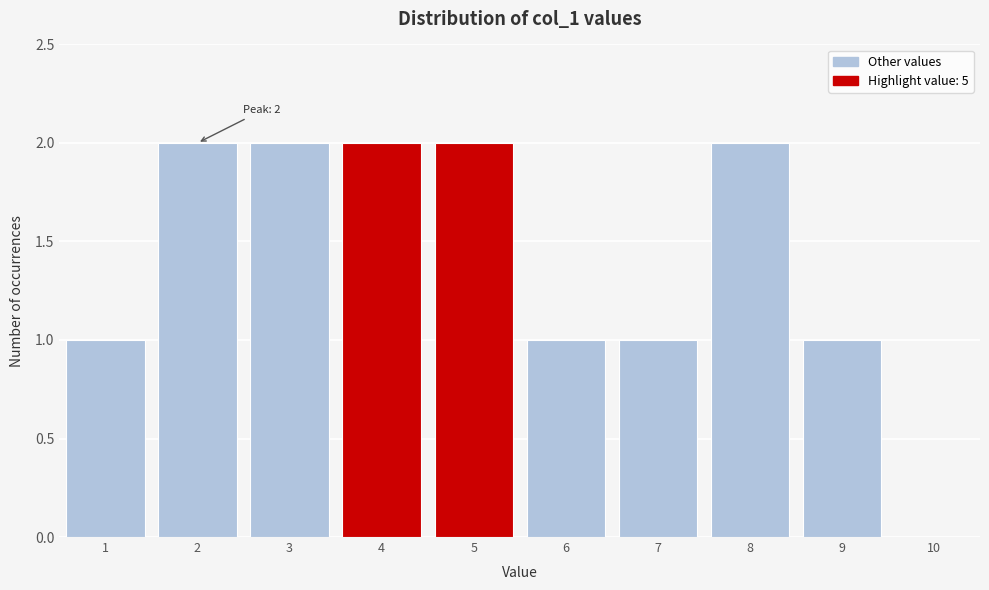

Reading right to left, what are all the values shown in this chart?

10=0	9=1	8=2	7=1	6=1	5=2	4=2	3=2	2=2	1=1